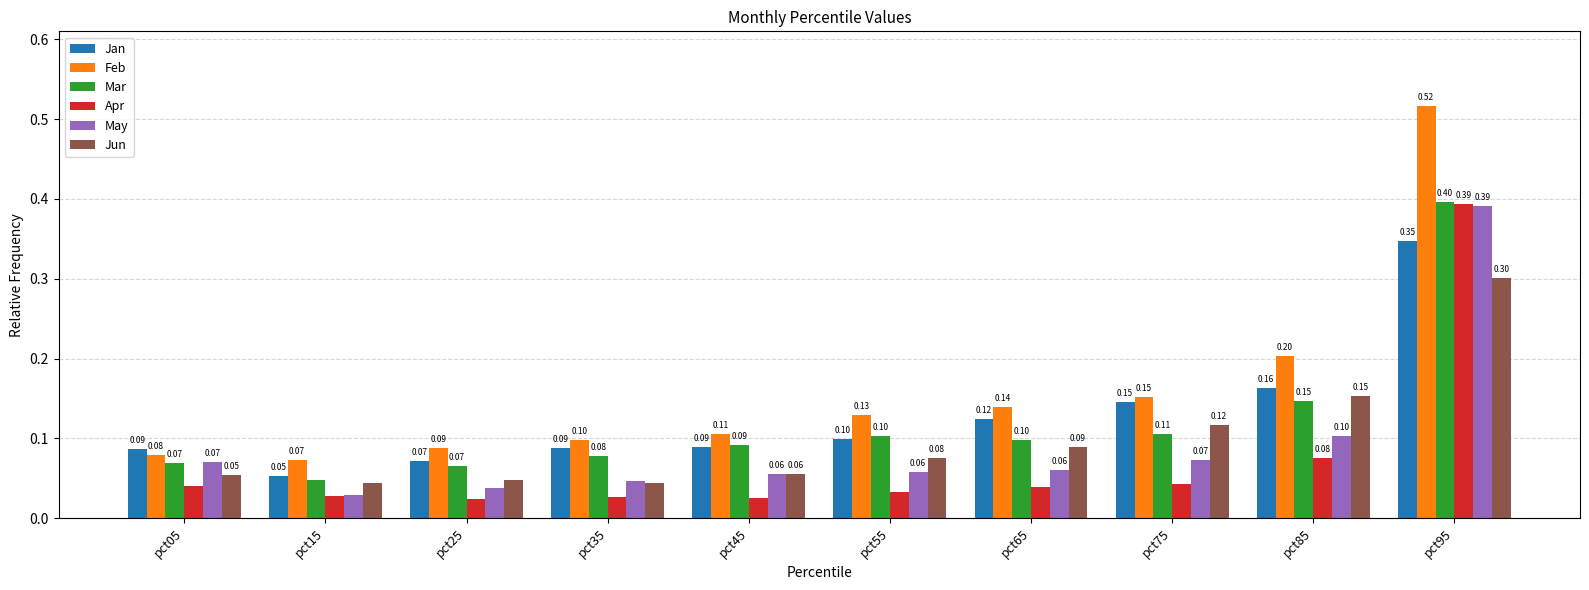

What are all the series names shown in the legend?

Jan, Feb, Mar, Apr, May, Jun